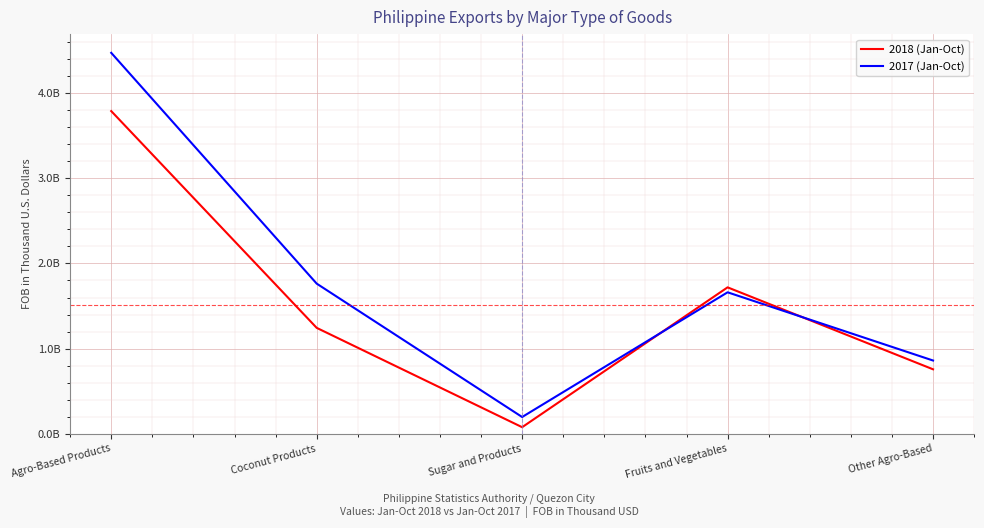

What is the label of the 4th point from the right?

Coconut Products